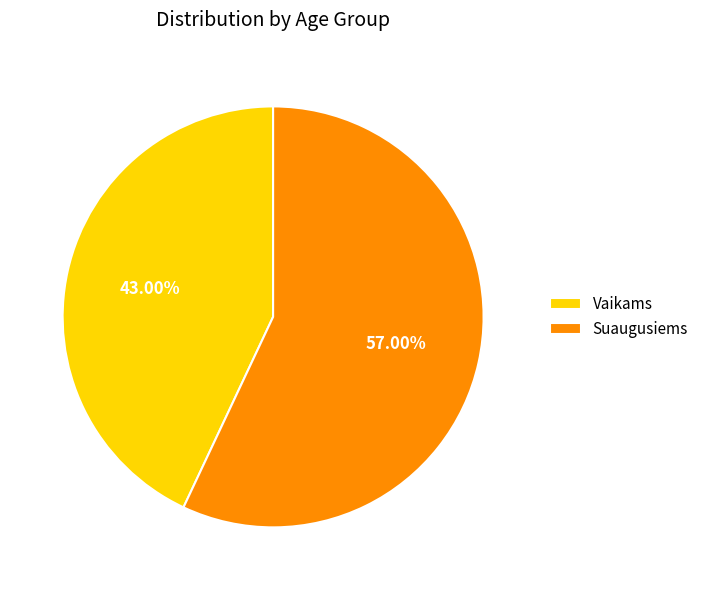

How many slices are in this pie chart?

2